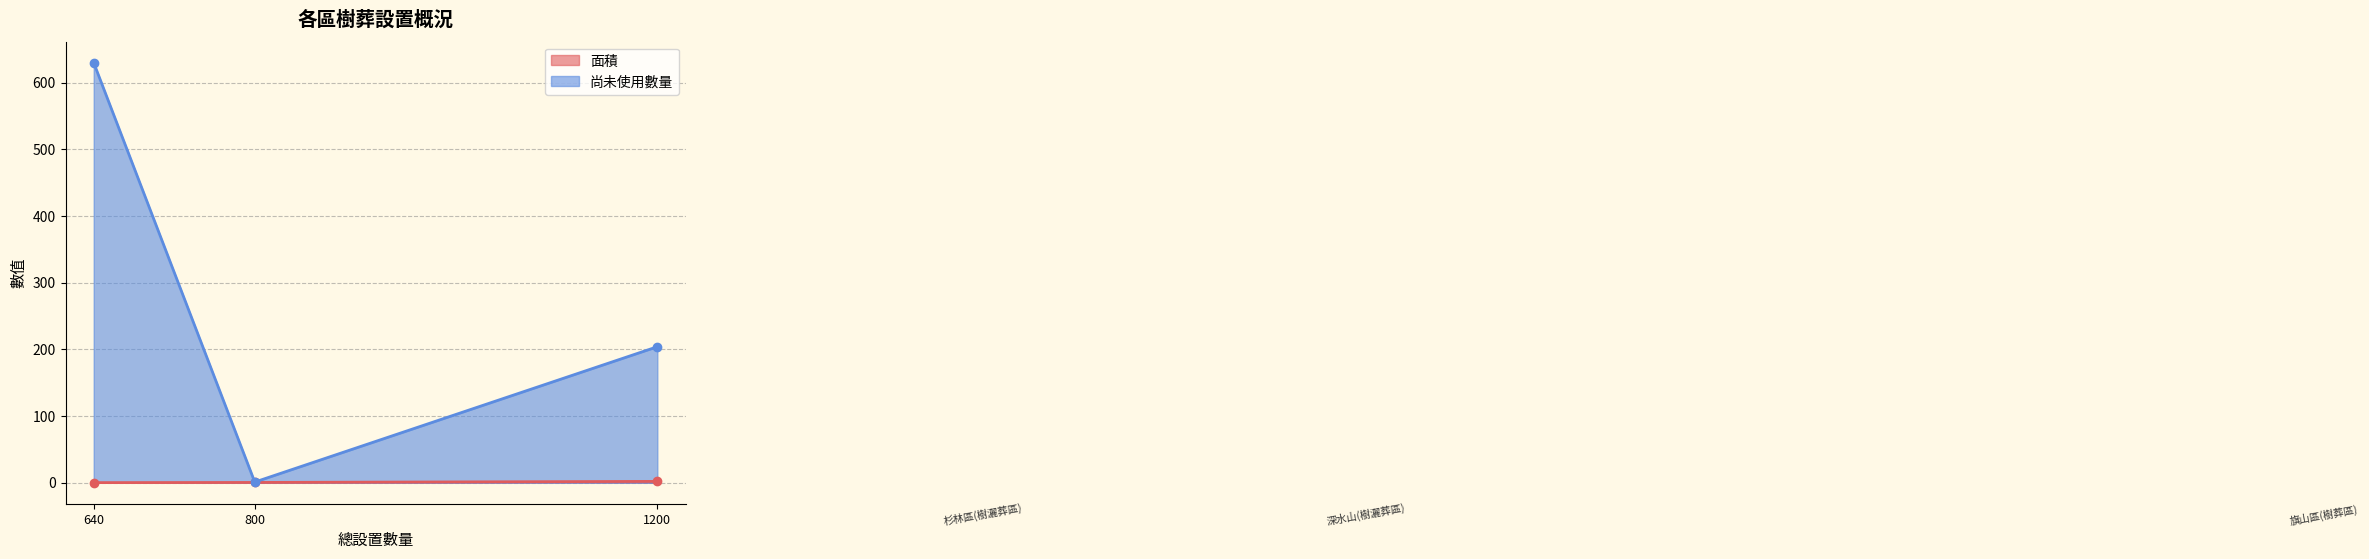

Between 旗山區(樹葬區) and 杉林區(樹灑葬區), which is larger?

旗山區(樹葬區)